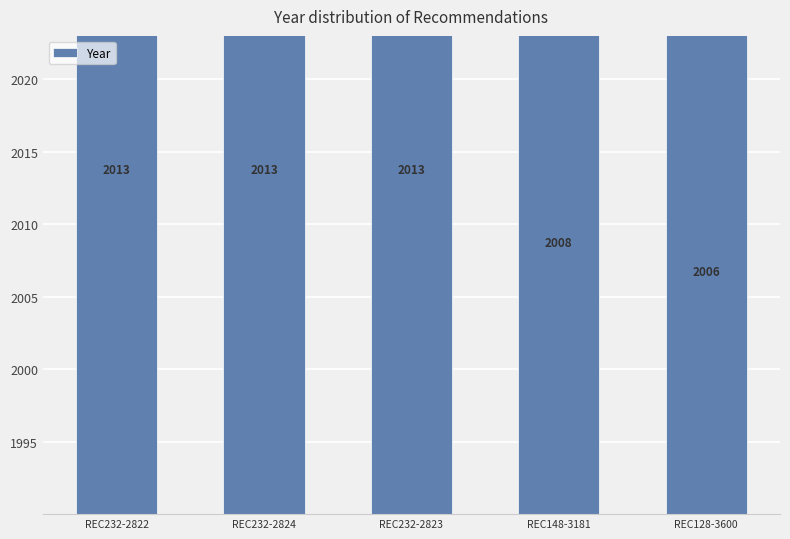

Which has a higher value, REC232-2824 or REC128-3600?

REC232-2824